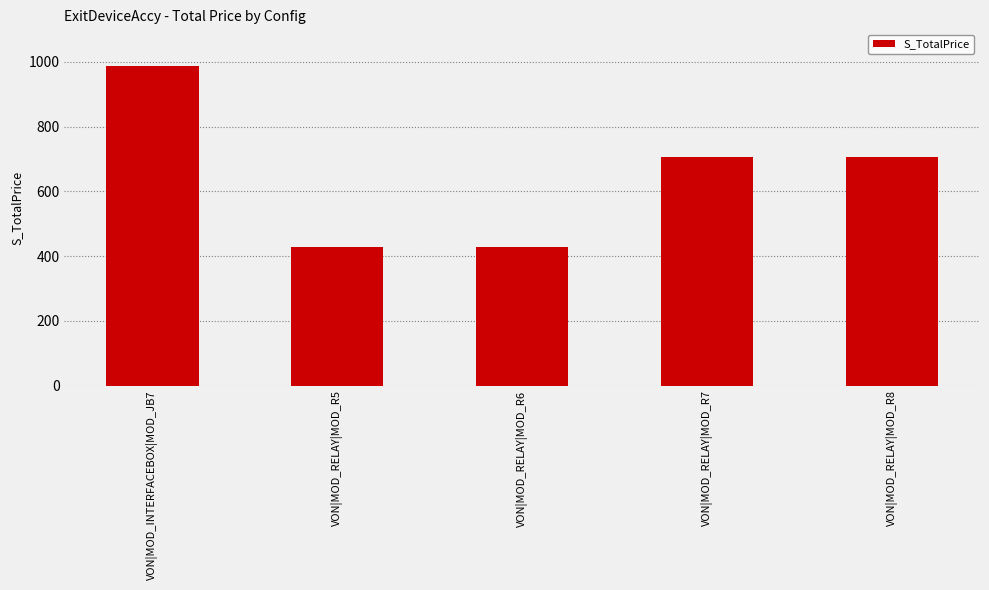

What is the label of the 2nd bar from the left?

VON|MOD_RELAY|MOD_R5